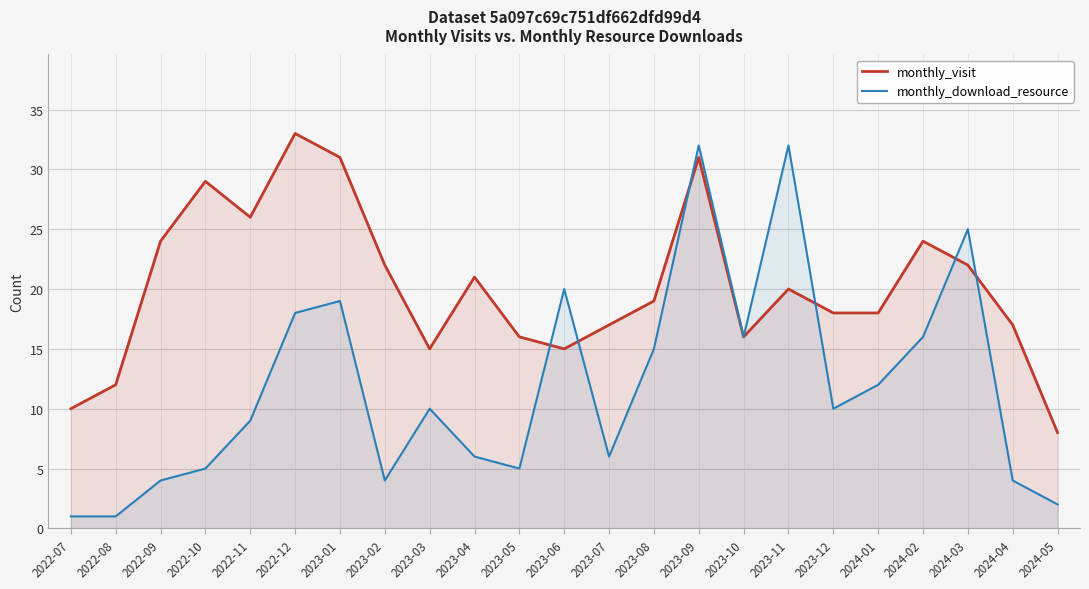

Which series has the largest total across all categories?

monthly_visit